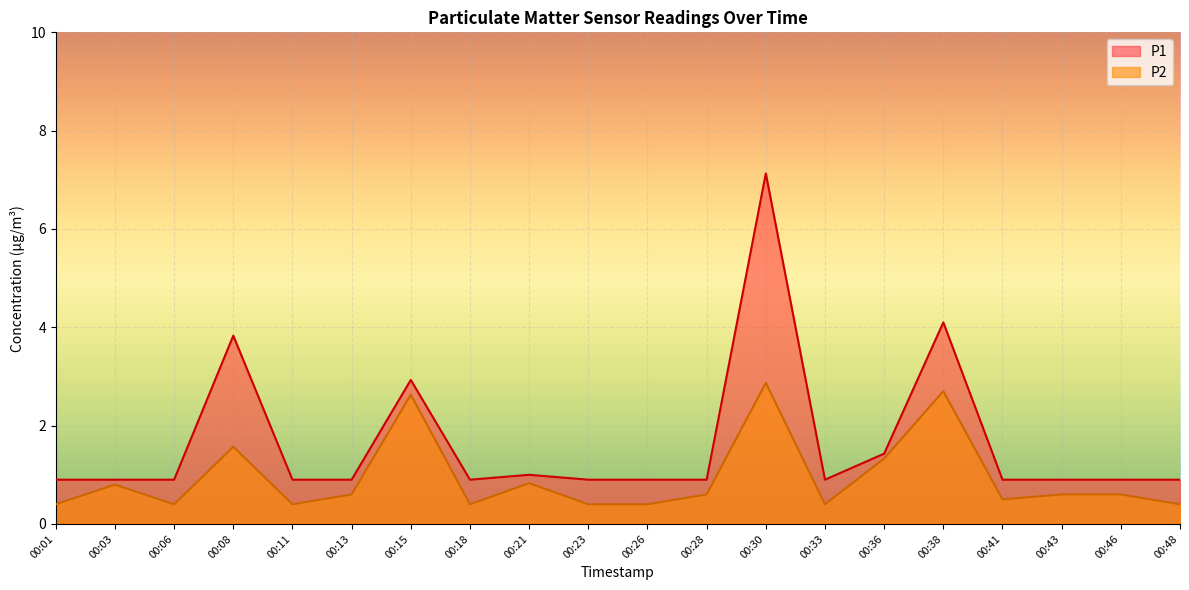

True or false: P1 and P2 cross at least once.

False